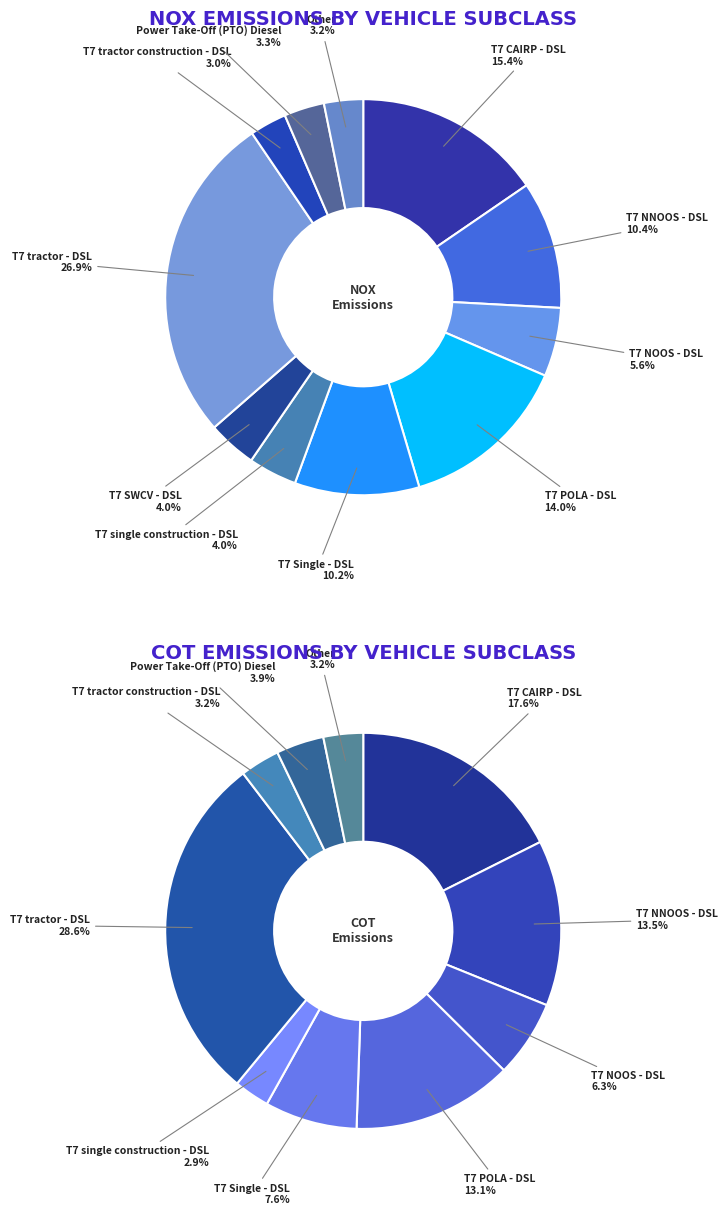

Is it true that T7 CAIRP construction - DSL is 7% of the pie?

False